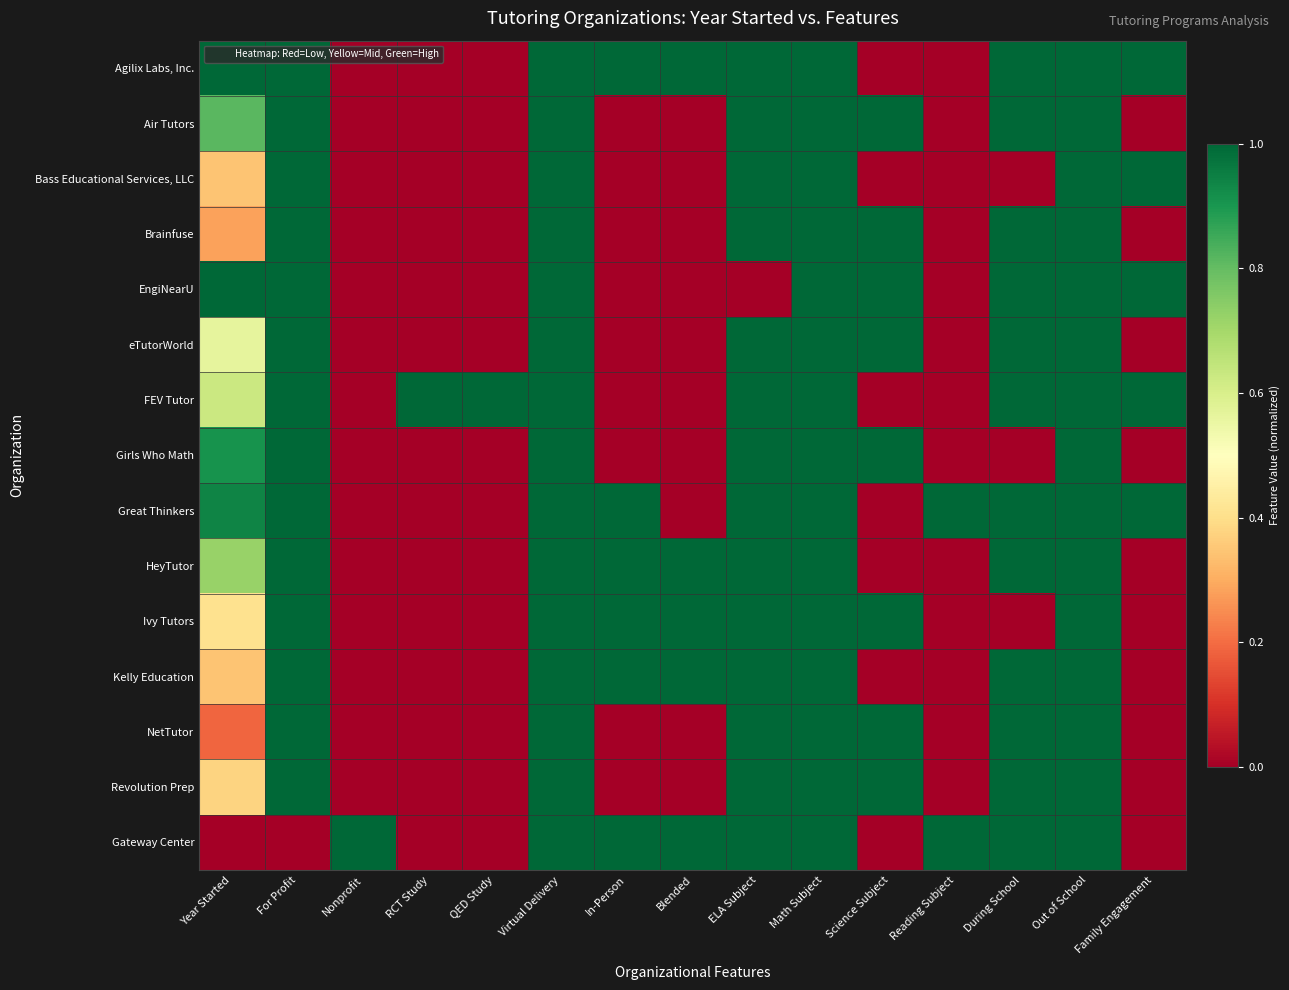

Reading left to right, transcribe all the data shown in this chart.

Agilix Labs, Inc.: Year Started=1.0	For Profit=1.0	Nonprofit=0.0	RCT Study=0.0	QED Study=0.0	Virtual Delivery=1.0	In-Person=1.0	Blended=1.0	ELA Subject=1.0	Math Subject=1.0	Science Subject=0.0	Reading Subject=0.0	During School=1.0	Out of School=1.0	Family Engagement=1.0
Air Tutors: Year Started=0.8	For Profit=1.0	Nonprofit=0.0	RCT Study=0.0	QED Study=0.0	Virtual Delivery=1.0	In-Person=0.0	Blended=0.0	ELA Subject=1.0	Math Subject=1.0	Science Subject=1.0	Reading Subject=0.0	During School=1.0	Out of School=1.0	Family Engagement=0.0
Bass Educational Services, LLC: Year Started=0.3	For Profit=1.0	Nonprofit=0.0	RCT Study=0.0	QED Study=0.0	Virtual Delivery=1.0	In-Person=0.0	Blended=0.0	ELA Subject=1.0	Math Subject=1.0	Science Subject=0.0	Reading Subject=0.0	During School=0.0	Out of School=1.0	Family Engagement=1.0
Brainfuse: Year Started=0.3	For Profit=1.0	Nonprofit=0.0	RCT Study=0.0	QED Study=0.0	Virtual Delivery=1.0	In-Person=0.0	Blended=0.0	ELA Subject=1.0	Math Subject=1.0	Science Subject=1.0	Reading Subject=0.0	During School=1.0	Out of School=1.0	Family Engagement=0.0
EngiNearU: Year Started=1.0	For Profit=1.0	Nonprofit=0.0	RCT Study=0.0	QED Study=0.0	Virtual Delivery=1.0	In-Person=0.0	Blended=0.0	ELA Subject=0.0	Math Subject=1.0	Science Subject=1.0	Reading Subject=0.0	During School=1.0	Out of School=1.0	Family Engagement=1.0
eTutorWorld: Year Started=0.6	For Profit=1.0	Nonprofit=0.0	RCT Study=0.0	QED Study=0.0	Virtual Delivery=1.0	In-Person=0.0	Blended=0.0	ELA Subject=1.0	Math Subject=1.0	Science Subject=1.0	Reading Subject=0.0	During School=1.0	Out of School=1.0	Family Engagement=0.0
FEV Tutor: Year Started=0.6	For Profit=1.0	Nonprofit=0.0	RCT Study=1.0	QED Study=1.0	Virtual Delivery=1.0	In-Person=0.0	Blended=0.0	ELA Subject=1.0	Math Subject=1.0	Science Subject=0.0	Reading Subject=0.0	During School=1.0	Out of School=1.0	Family Engagement=1.0
Girls Who Math: Year Started=0.9	For Profit=1.0	Nonprofit=0.0	RCT Study=0.0	QED Study=0.0	Virtual Delivery=1.0	In-Person=0.0	Blended=0.0	ELA Subject=1.0	Math Subject=1.0	Science Subject=1.0	Reading Subject=0.0	During School=0.0	Out of School=1.0	Family Engagement=0.0
Great Thinkers: Year Started=0.9	For Profit=1.0	Nonprofit=0.0	RCT Study=0.0	QED Study=0.0	Virtual Delivery=1.0	In-Person=1.0	Blended=0.0	ELA Subject=1.0	Math Subject=1.0	Science Subject=0.0	Reading Subject=1.0	During School=1.0	Out of School=1.0	Family Engagement=1.0
HeyTutor: Year Started=0.7	For Profit=1.0	Nonprofit=0.0	RCT Study=0.0	QED Study=0.0	Virtual Delivery=1.0	In-Person=1.0	Blended=1.0	ELA Subject=1.0	Math Subject=1.0	Science Subject=0.0	Reading Subject=0.0	During School=1.0	Out of School=1.0	Family Engagement=0.0
Ivy Tutors: Year Started=0.4	For Profit=1.0	Nonprofit=0.0	RCT Study=0.0	QED Study=0.0	Virtual Delivery=1.0	In-Person=1.0	Blended=1.0	ELA Subject=1.0	Math Subject=1.0	Science Subject=1.0	Reading Subject=0.0	During School=0.0	Out of School=1.0	Family Engagement=0.0
Kelly Education: Year Started=0.3	For Profit=1.0	Nonprofit=0.0	RCT Study=0.0	QED Study=0.0	Virtual Delivery=1.0	In-Person=1.0	Blended=1.0	ELA Subject=1.0	Math Subject=1.0	Science Subject=0.0	Reading Subject=0.0	During School=1.0	Out of School=1.0	Family Engagement=0.0
NetTutor: Year Started=0.2	For Profit=1.0	Nonprofit=0.0	RCT Study=0.0	QED Study=0.0	Virtual Delivery=1.0	In-Person=0.0	Blended=0.0	ELA Subject=1.0	Math Subject=1.0	Science Subject=1.0	Reading Subject=0.0	During School=1.0	Out of School=1.0	Family Engagement=0.0
Revolution Prep: Year Started=0.4	For Profit=1.0	Nonprofit=0.0	RCT Study=0.0	QED Study=0.0	Virtual Delivery=1.0	In-Person=0.0	Blended=0.0	ELA Subject=1.0	Math Subject=1.0	Science Subject=1.0	Reading Subject=0.0	During School=1.0	Out of School=1.0	Family Engagement=0.0
Gateway Center: Year Started=0.0	For Profit=0.0	Nonprofit=1.0	RCT Study=0.0	QED Study=0.0	Virtual Delivery=1.0	In-Person=1.0	Blended=1.0	ELA Subject=1.0	Math Subject=1.0	Science Subject=0.0	Reading Subject=1.0	During School=1.0	Out of School=1.0	Family Engagement=0.0